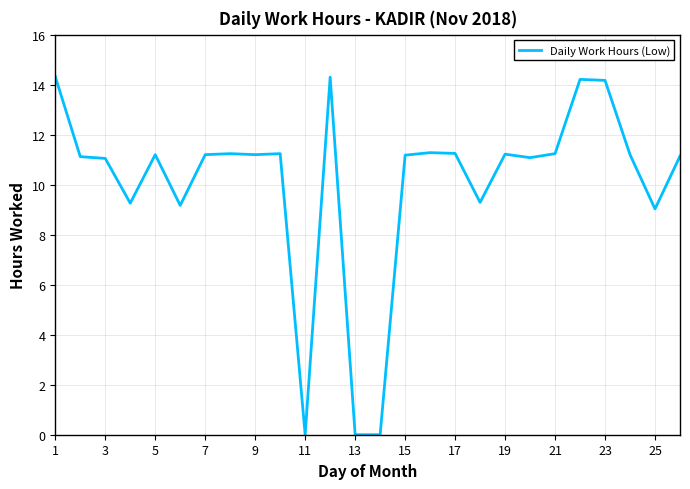

What is the maximum value shown in the chart?

14.3